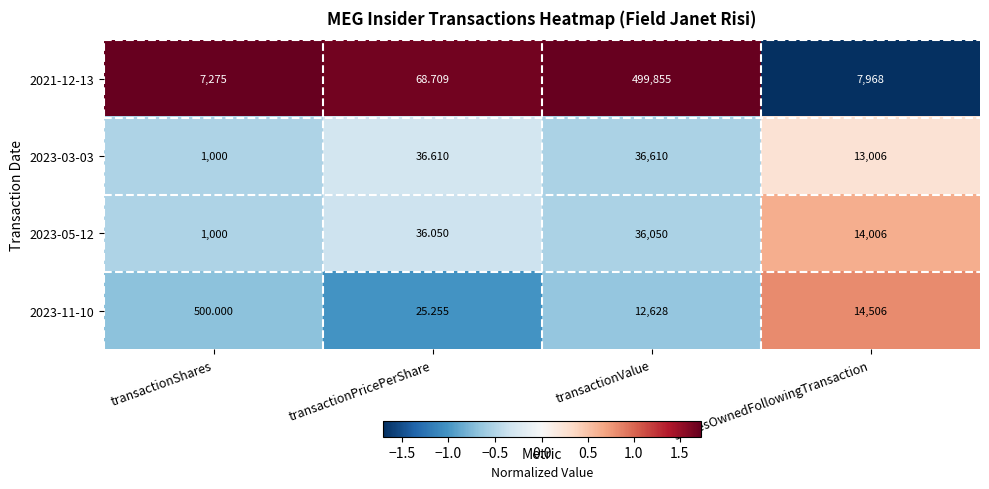

At which category is the sum across all series the highest?

transactionValue